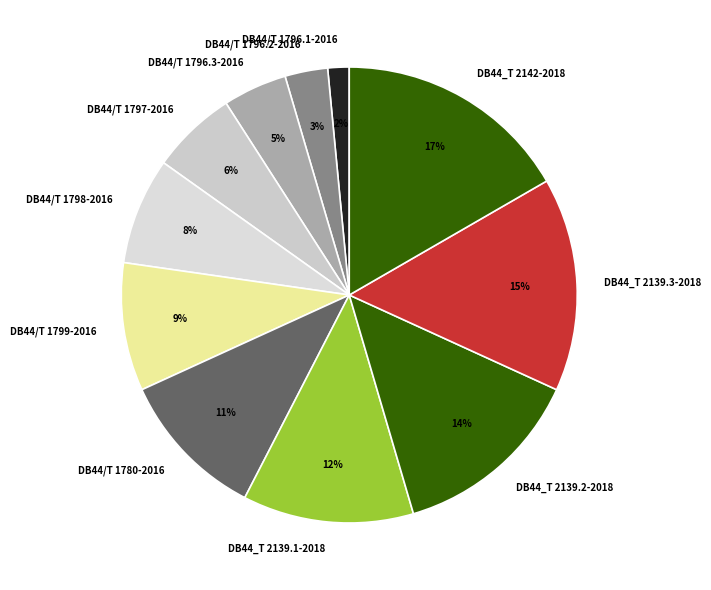

To the nearest percent, what percentage of the pie is DB44/T 1796.3-2016?

5%